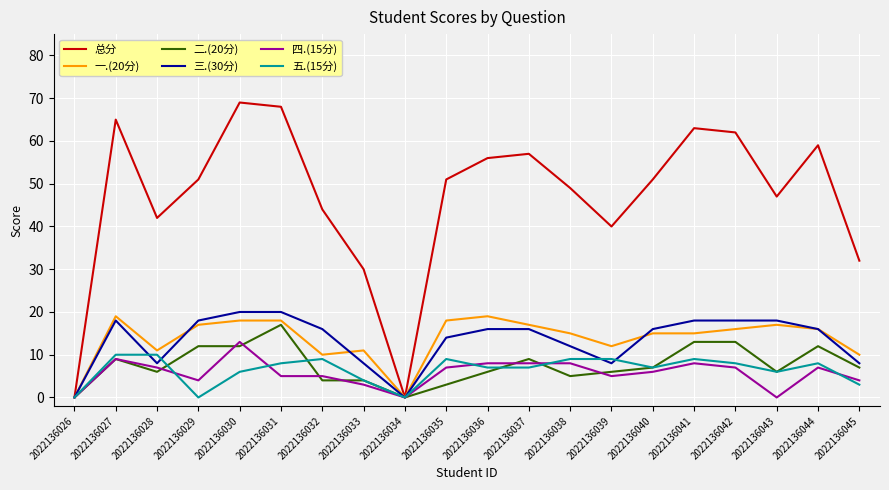

What are all the series names shown in the legend?

总分, 一.(20分), 二.(20分), 三.(30分), 四.(15分), 五.(15分)